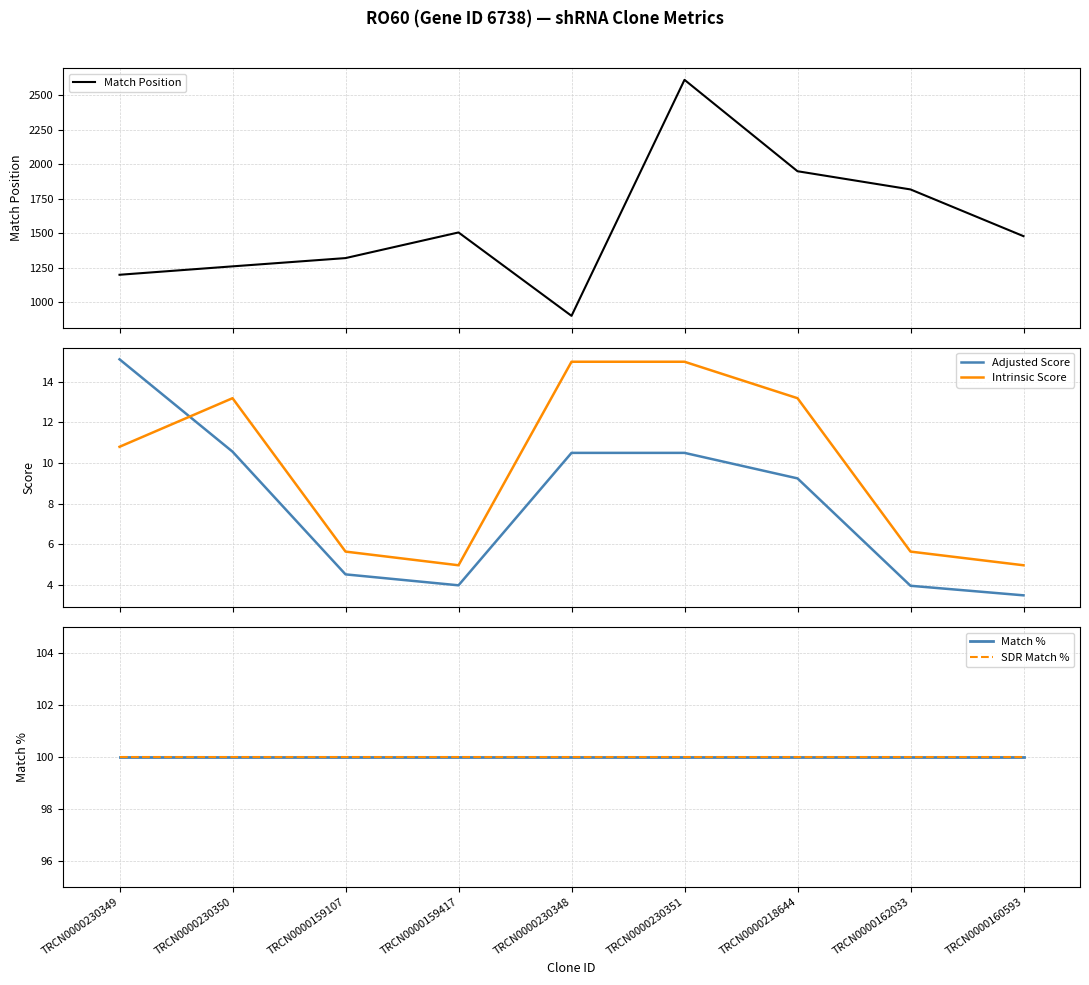

Rank the series at TRCN0000159417 from lowest to highest value.

Adjusted Score, Intrinsic Score, Match %, SDR Match %, Match Position